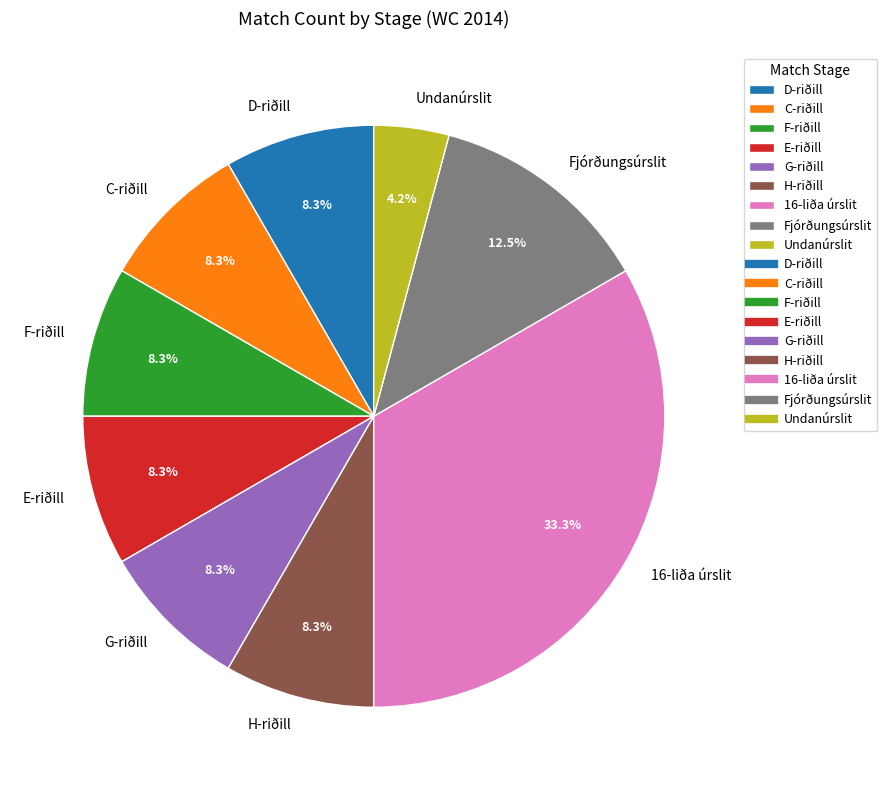

Which category has the biggest portion of the pie?

16-liða úrslit